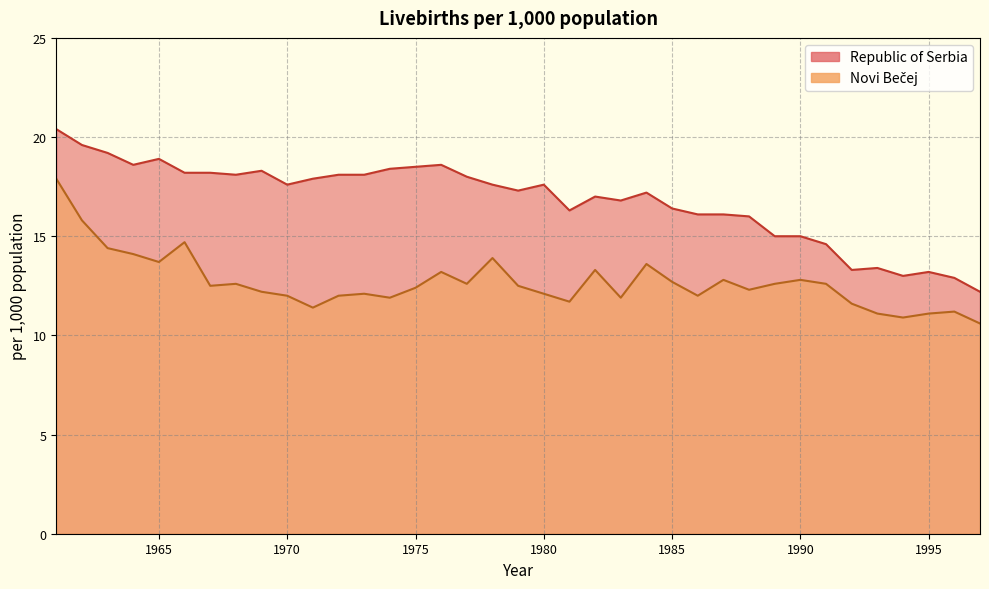

True or false: Novi Bečej and Republic of Serbia cross at least once.

False